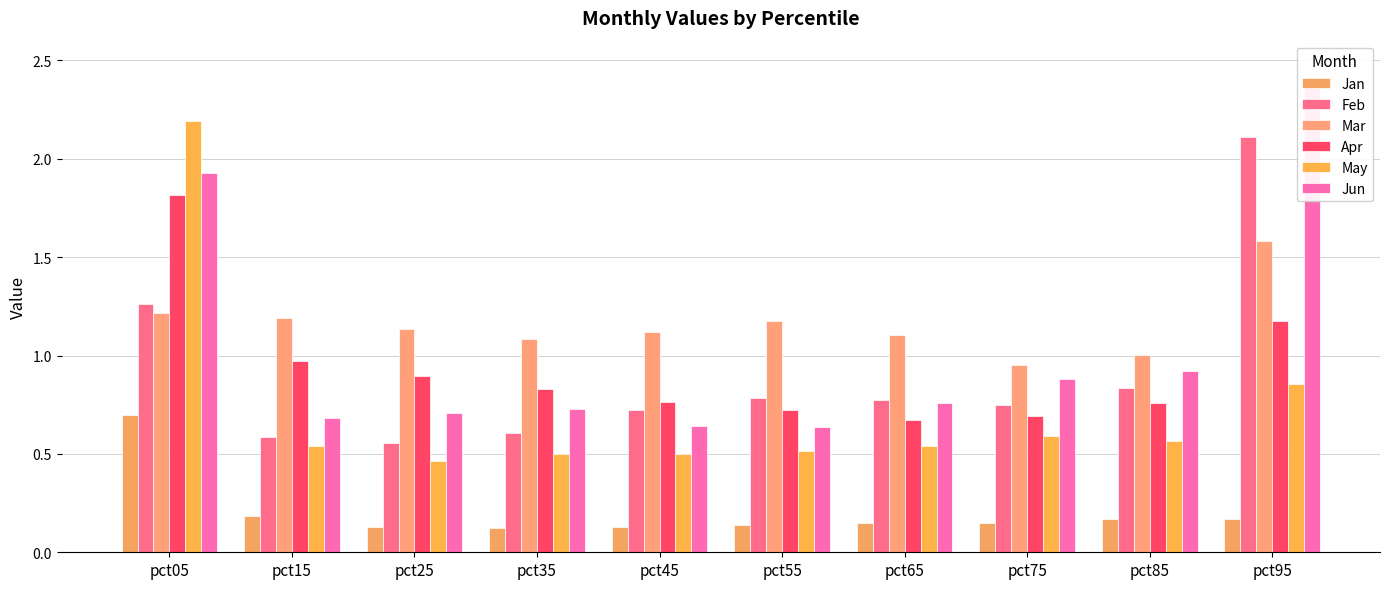

Between pct65 and pct55, which is larger?

pct65